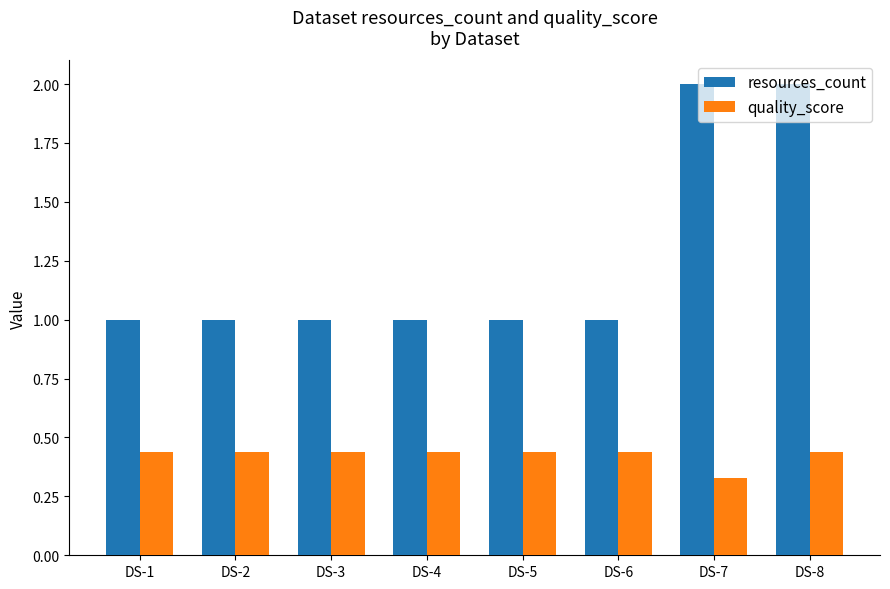

The resources_count series shows 0.3 at DS-5. True or false?

False